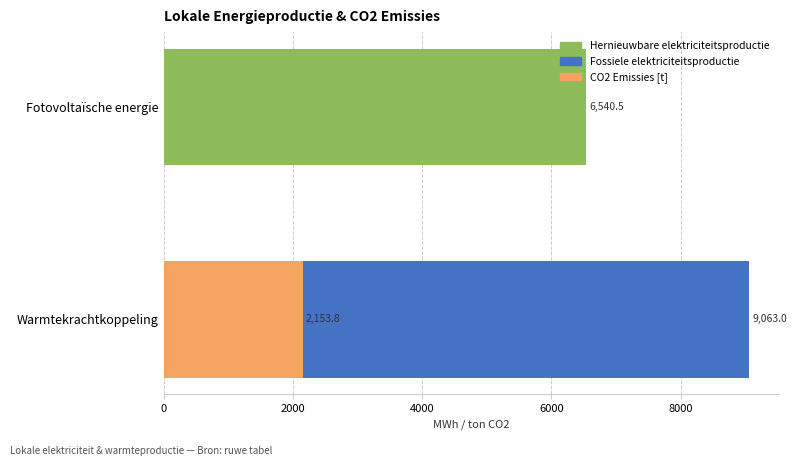

At how many categories does at least one series exceed 3415?

2